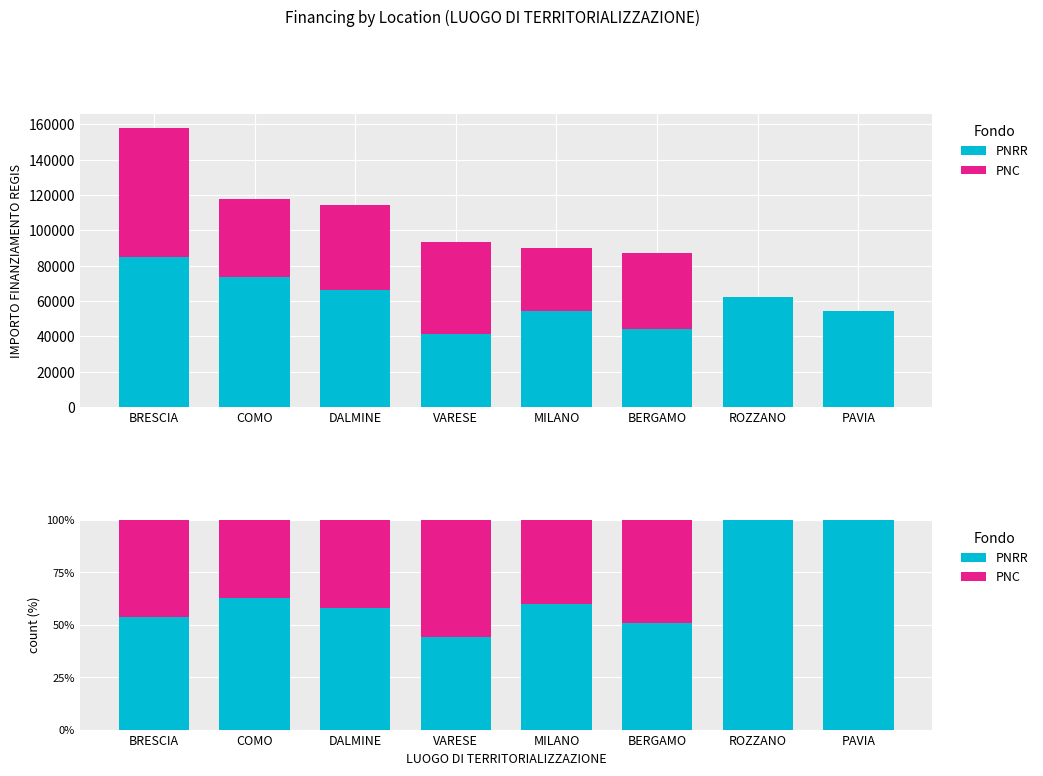

True or false: PNC has a value of 28.0 at PAVIA.

False